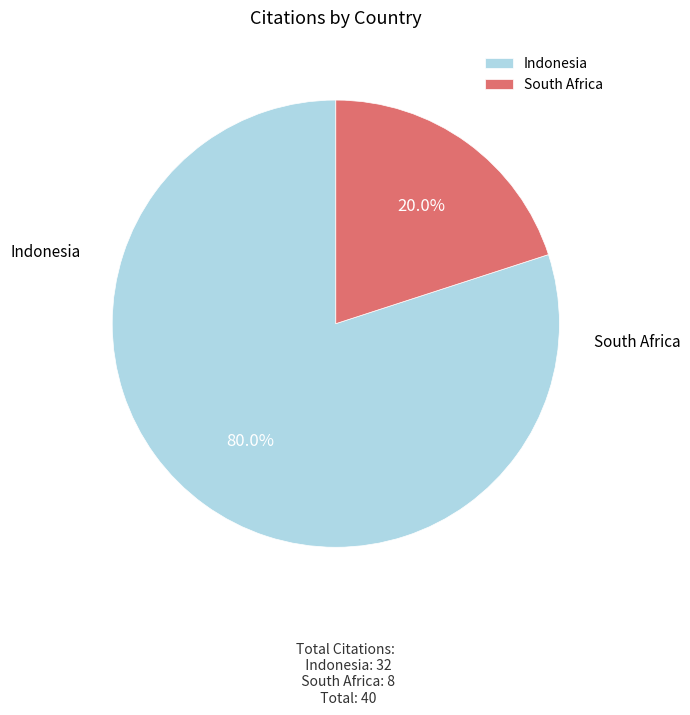

How many slices are in this pie chart?

2